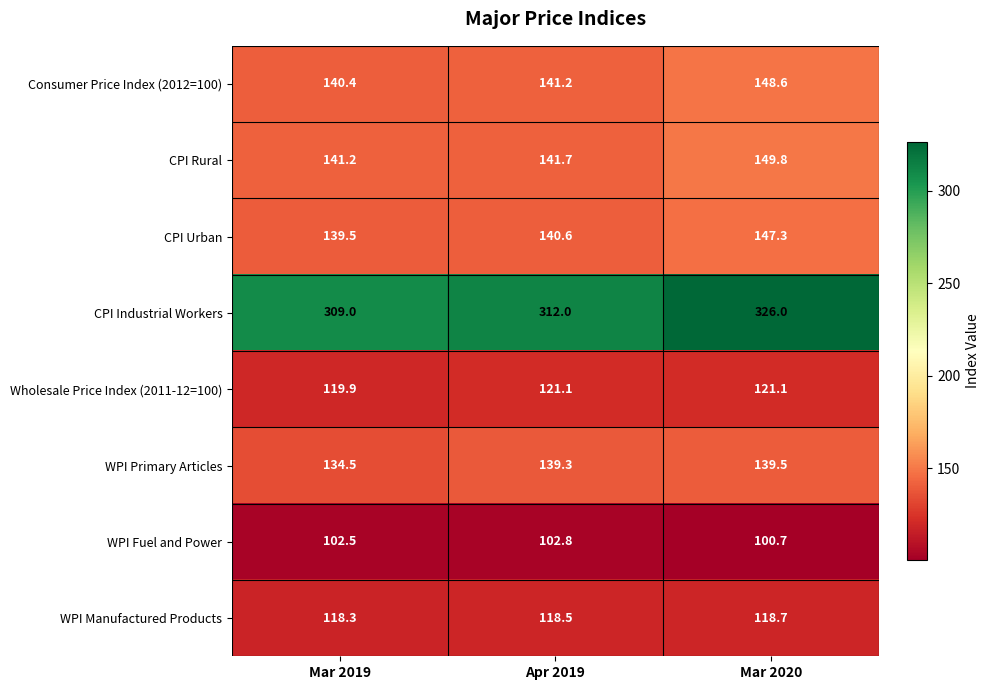

Rank the series by their maximum value, from highest to lowest.

CPI Industrial Workers, CPI Rural, Consumer Price Index (2012=100), CPI Urban, WPI Primary Articles, Wholesale Price Index (2011-12=100), WPI Manufactured Products, WPI Fuel and Power